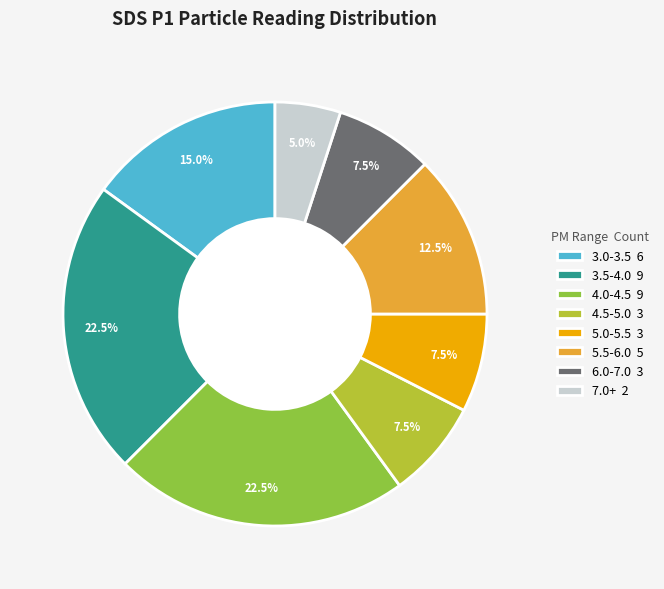

What is the ratio of the value at 5.0-5.5 3 to the value at 5.5-6.0 5?

0.6